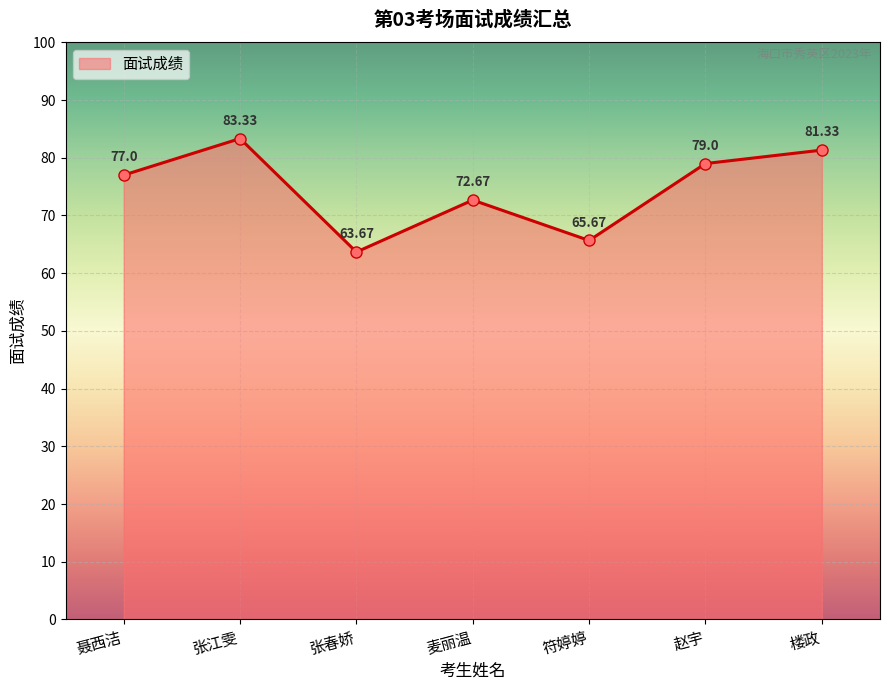

What is the label of the 7th point from the right?

聂西洁